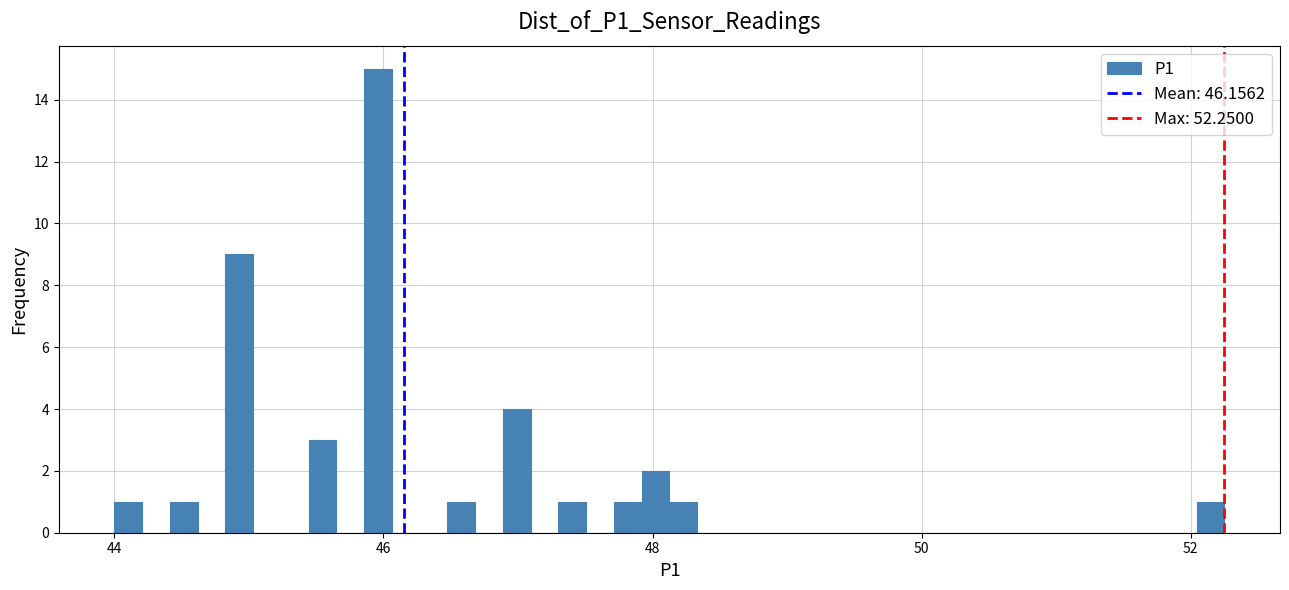

Around what value on the x-axis is the tallest bar? Give the approximate position of its centre, as read against the axis.

46.0